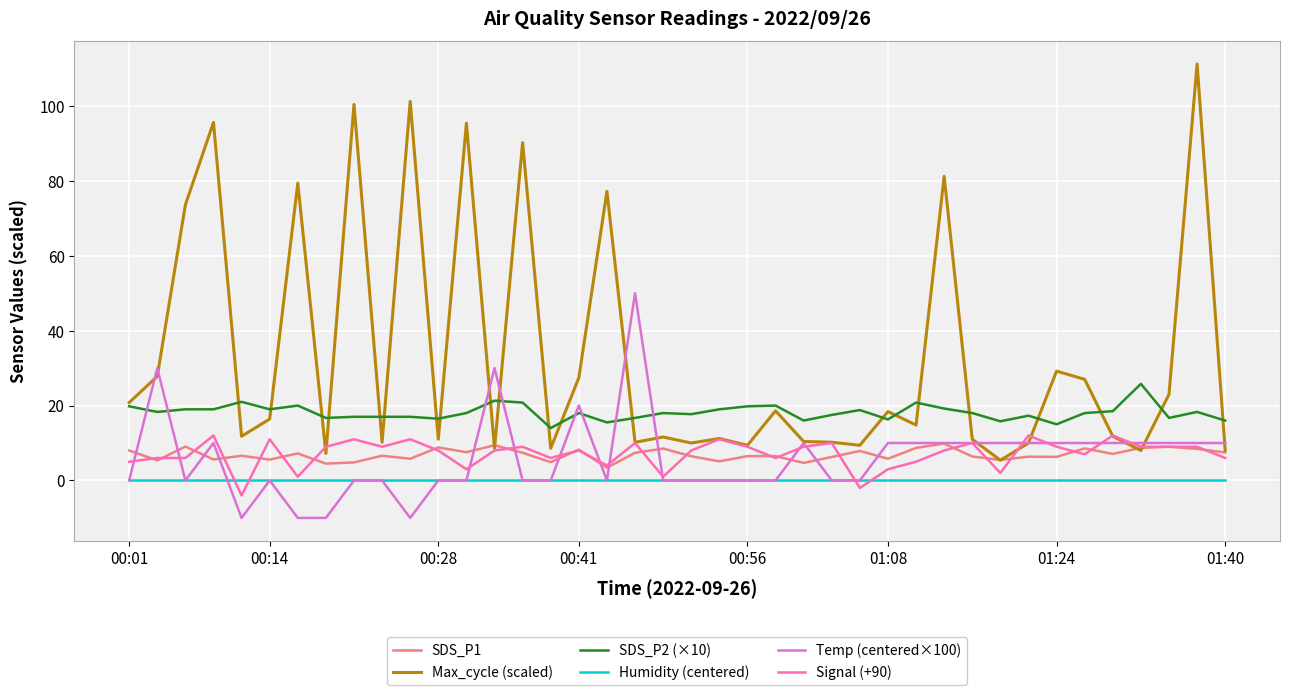

Is this an area chart (filled region under the line)?

No